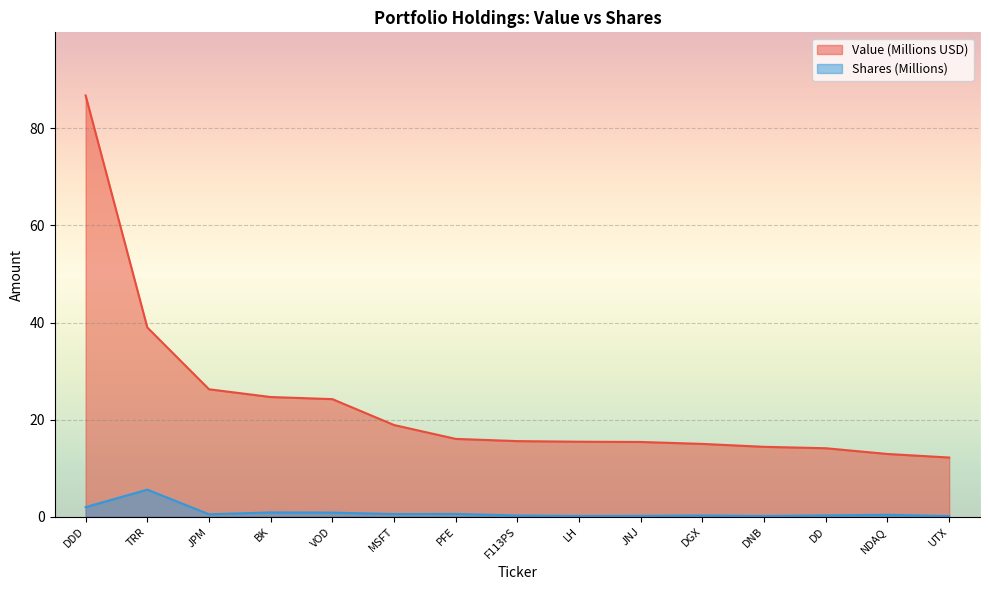

List the labels in order of Value value, smallest first.

UTX, NDAQ, DD, DNB, DGX, JNJ, LH, F113PS, PFE, MSFT, VOD, BK, JPM, TRR, DDD